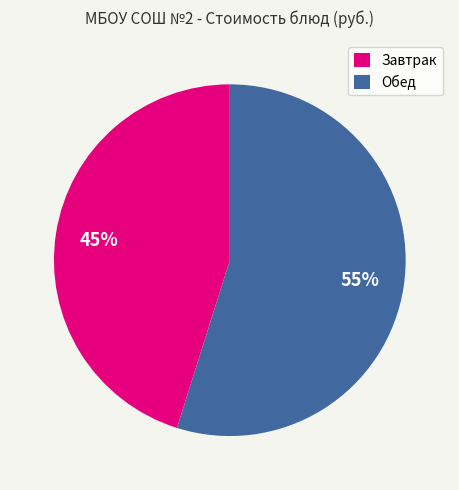

Is there a majority slice in this chart?

Yes